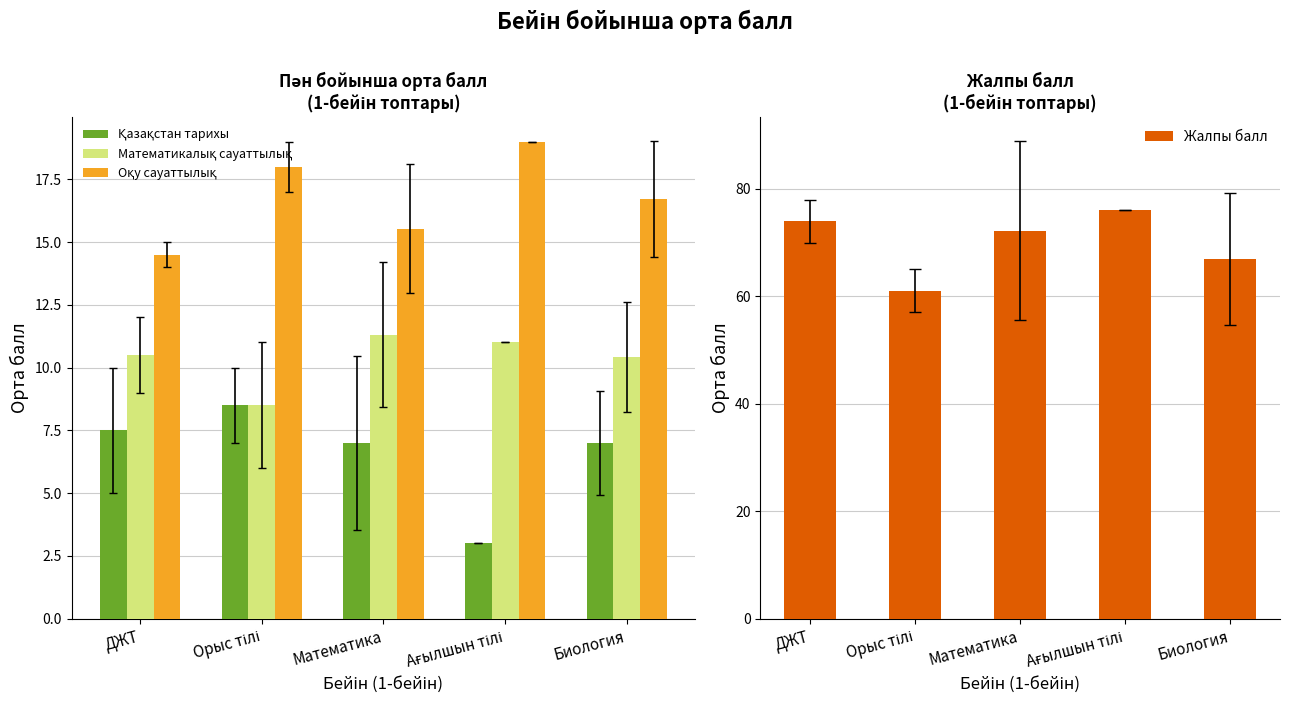

What is the total value across all series at Ағылшын тілі?

109.0